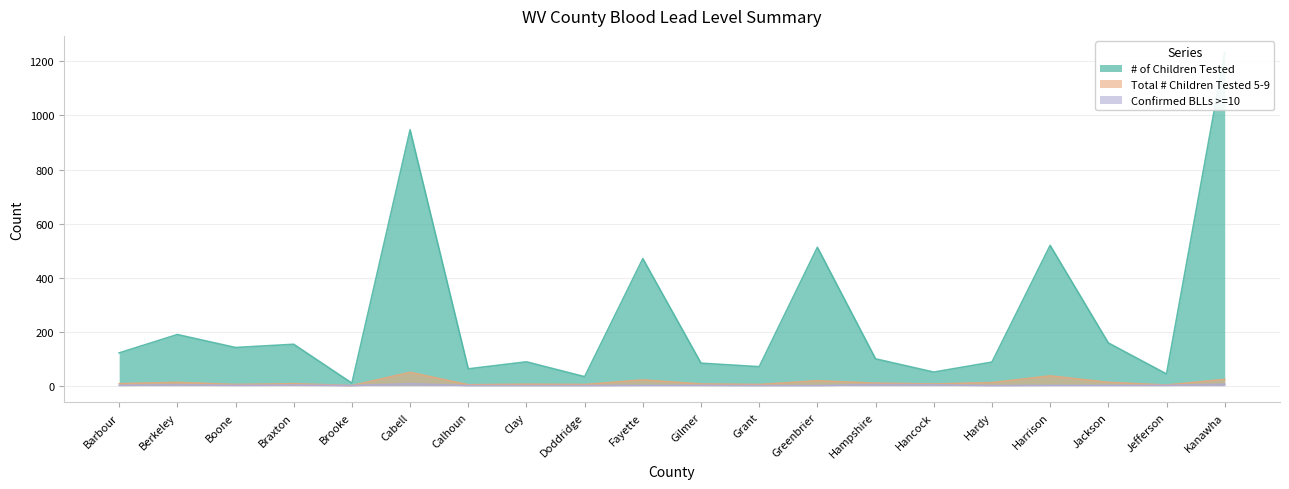

Reading left to right, list all the values displayed in this chart.

# of Children Tested: Barbour=121	Berkeley=189	Boone=141	Braxton=153	Brooke=9	Cabell=947	Calhoun=62	Clay=88	Doddridge=33	Fayette=470	Gilmer=83	Grant=70	Greenbrier=512	Hampshire=99	Hancock=50	Hardy=87	Harrison=519	Jackson=158	Jefferson=43	Kanawha=1233
Total # Children Tested 5-9: Barbour=7	Berkeley=12	Boone=4	Braxton=7	Brooke=0	Cabell=49	Calhoun=3	Clay=5	Doddridge=4	Fayette=21	Gilmer=6	Grant=4	Greenbrier=18	Hampshire=9	Hancock=6	Hardy=11	Harrison=36	Jackson=12	Jefferson=2	Kanawha=23
Confirmed BLLs >=10: Barbour=1	Berkeley=3	Boone=1	Braxton=2	Brooke=0	Cabell=7	Calhoun=0	Clay=0	Doddridge=0	Fayette=1	Gilmer=1	Grant=0	Greenbrier=0	Hampshire=4	Hancock=3	Hardy=0	Harrison=1	Jackson=1	Jefferson=1	Kanawha=5